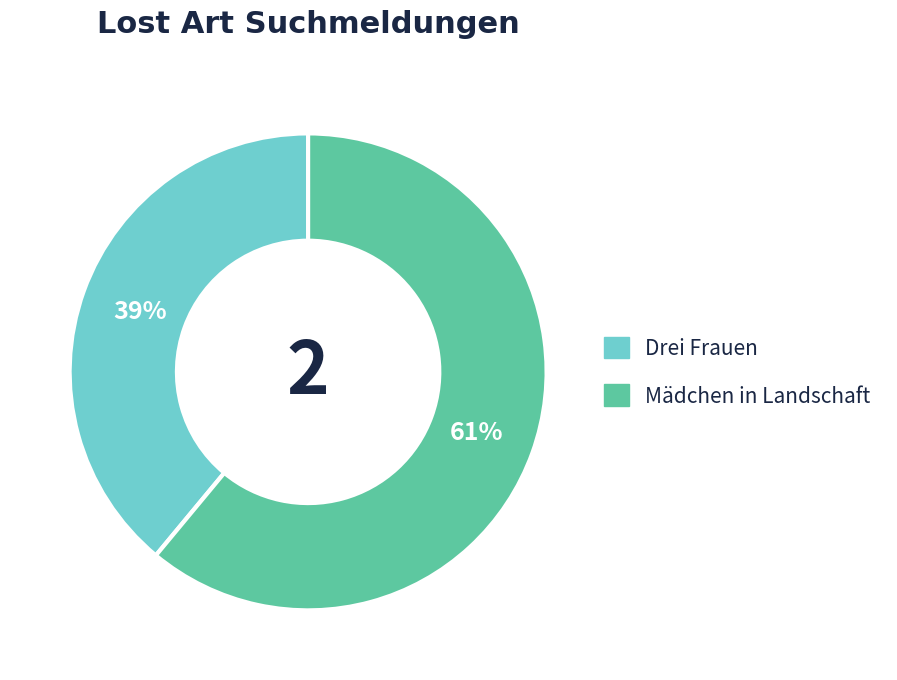

Which has a higher value, Mädchen in Landschaft or Drei Frauen?

Mädchen in Landschaft